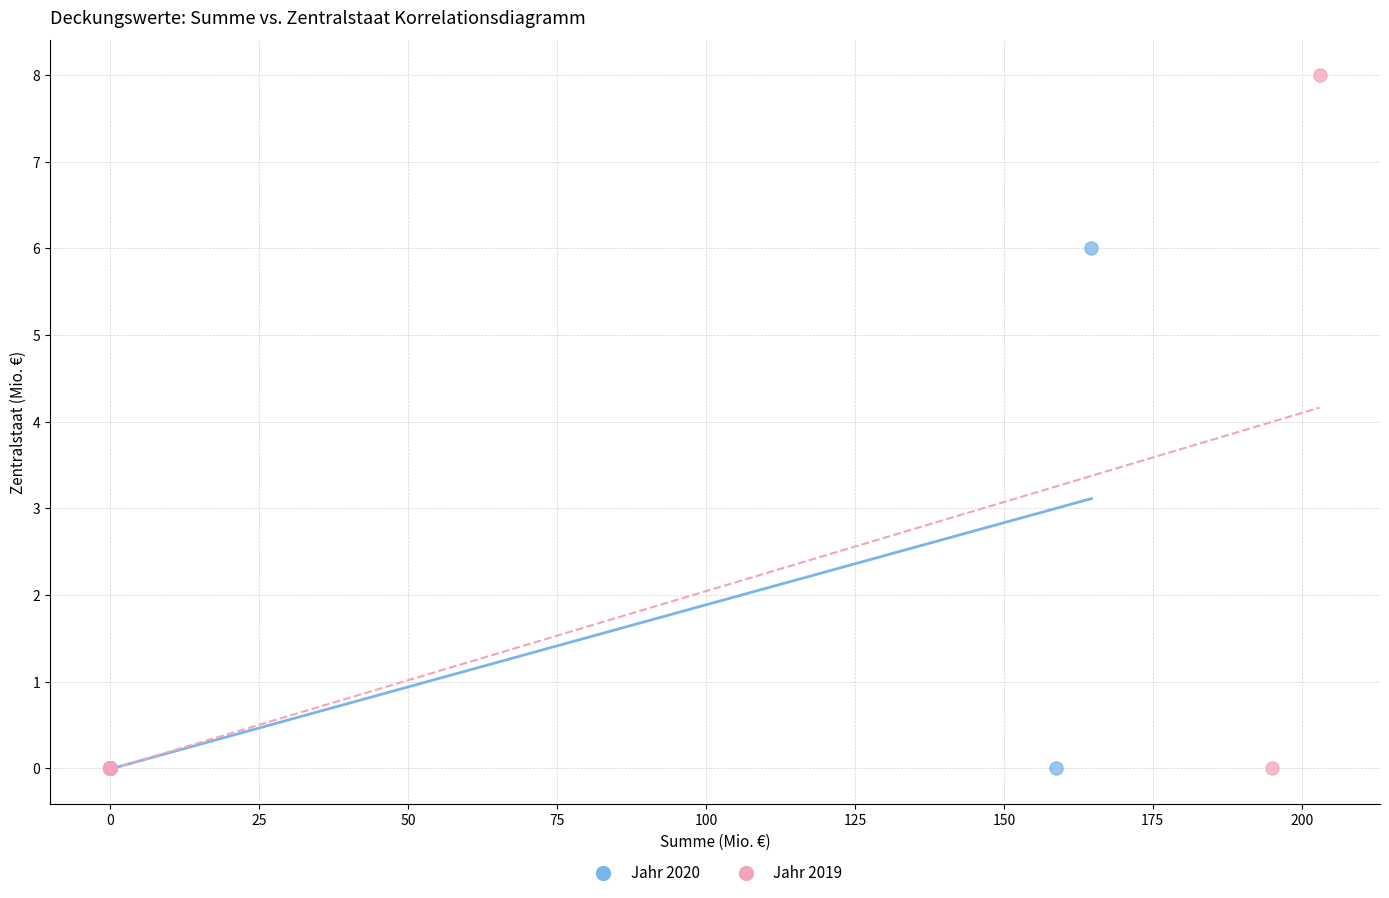

Which series has the widest spread of Y values?

Jahr 2019